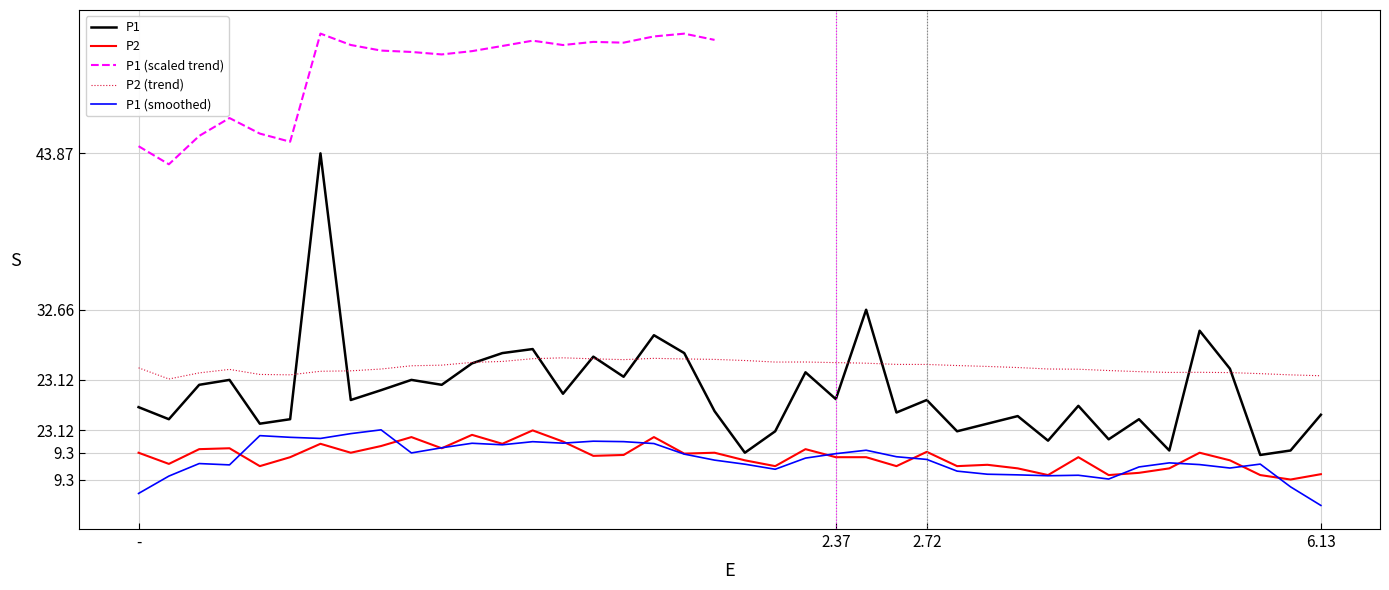

At which label does P1 reach its minimum?

01:30